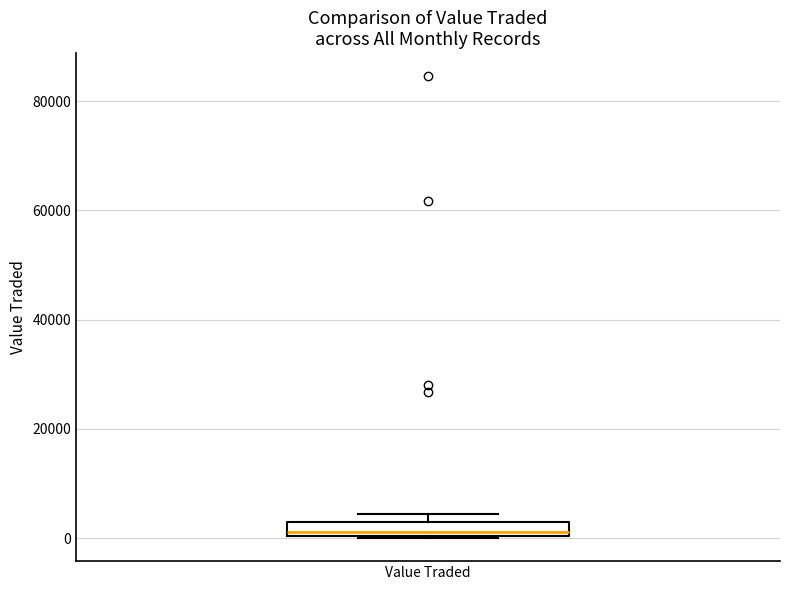

Where is the upper edge of the box for Value Traded on the y-axis? The values are not printed on the chart, so give them approximately, as read against the axis.

2000